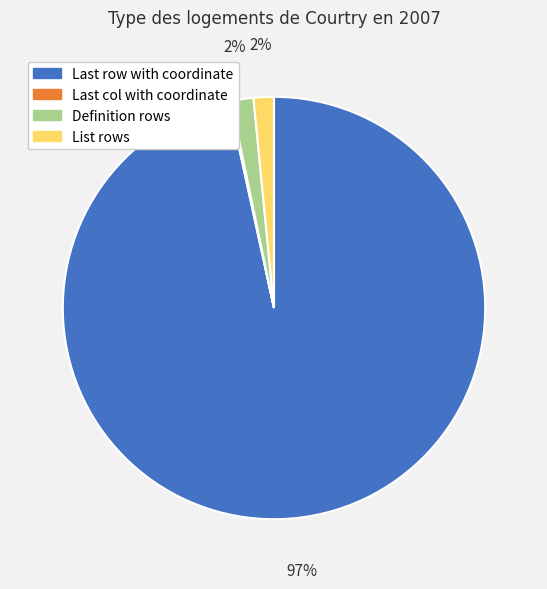

Is it true that List rows is 2% of the pie?

True